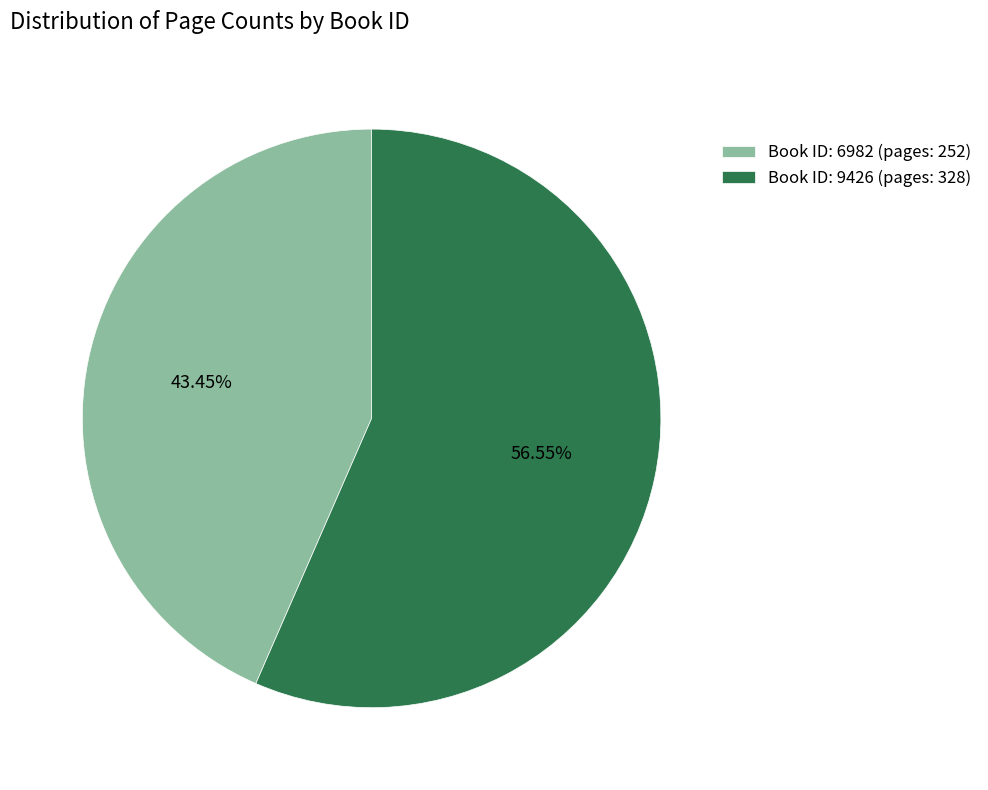

Between Book ID: 6982 (pages: 252) and Book ID: 9426 (pages: 328), which is larger?

Book ID: 9426 (pages: 328)